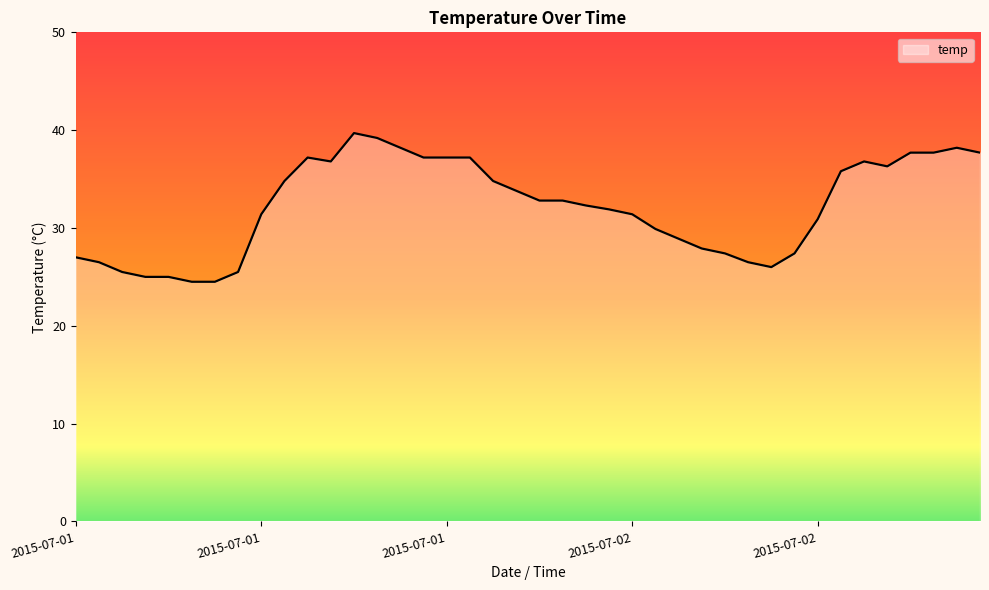

True or false: the data has more than 1 interior local peaks.

True